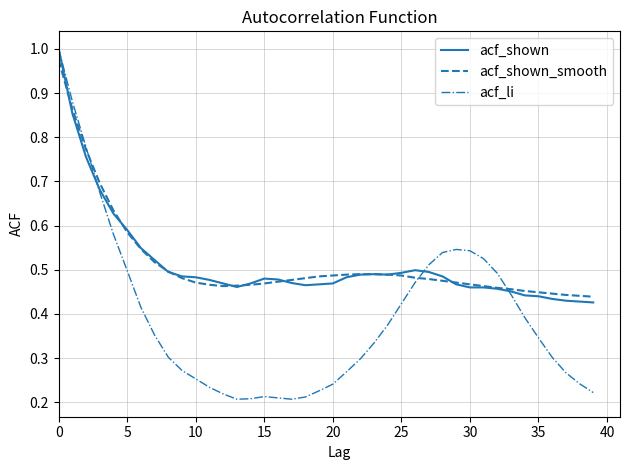

Which series has the largest range (max minus min)?

acf_li